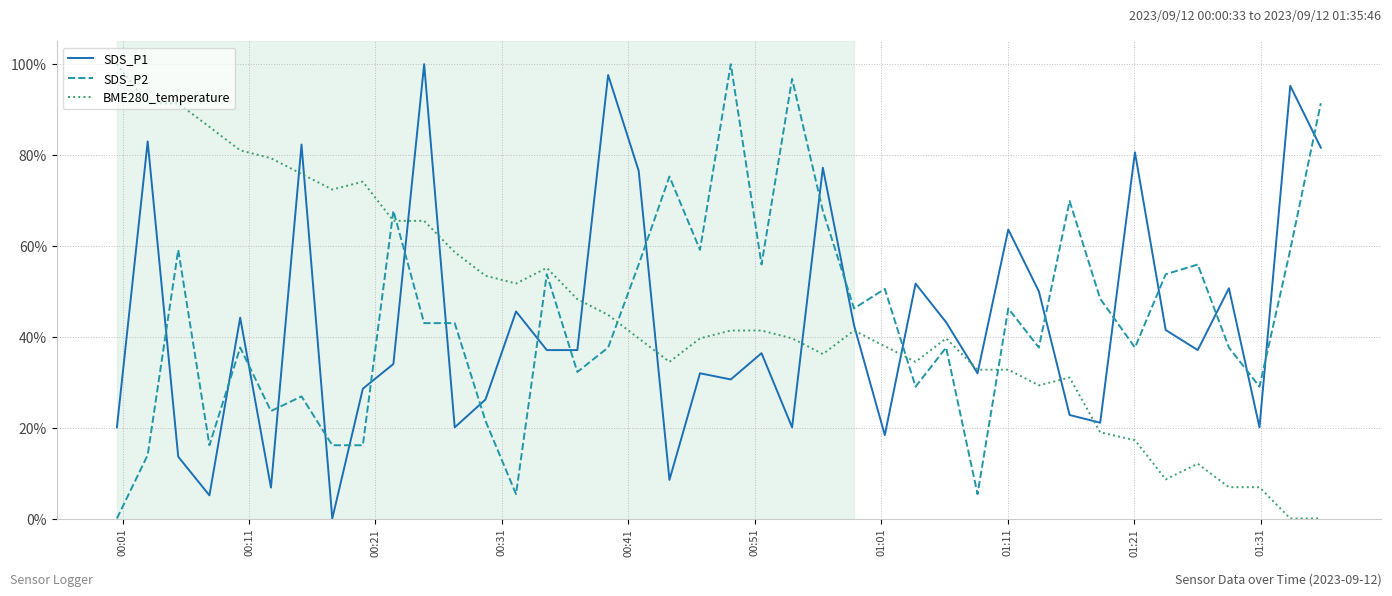

What is the highest value of the SDS_P1 series?

100.0